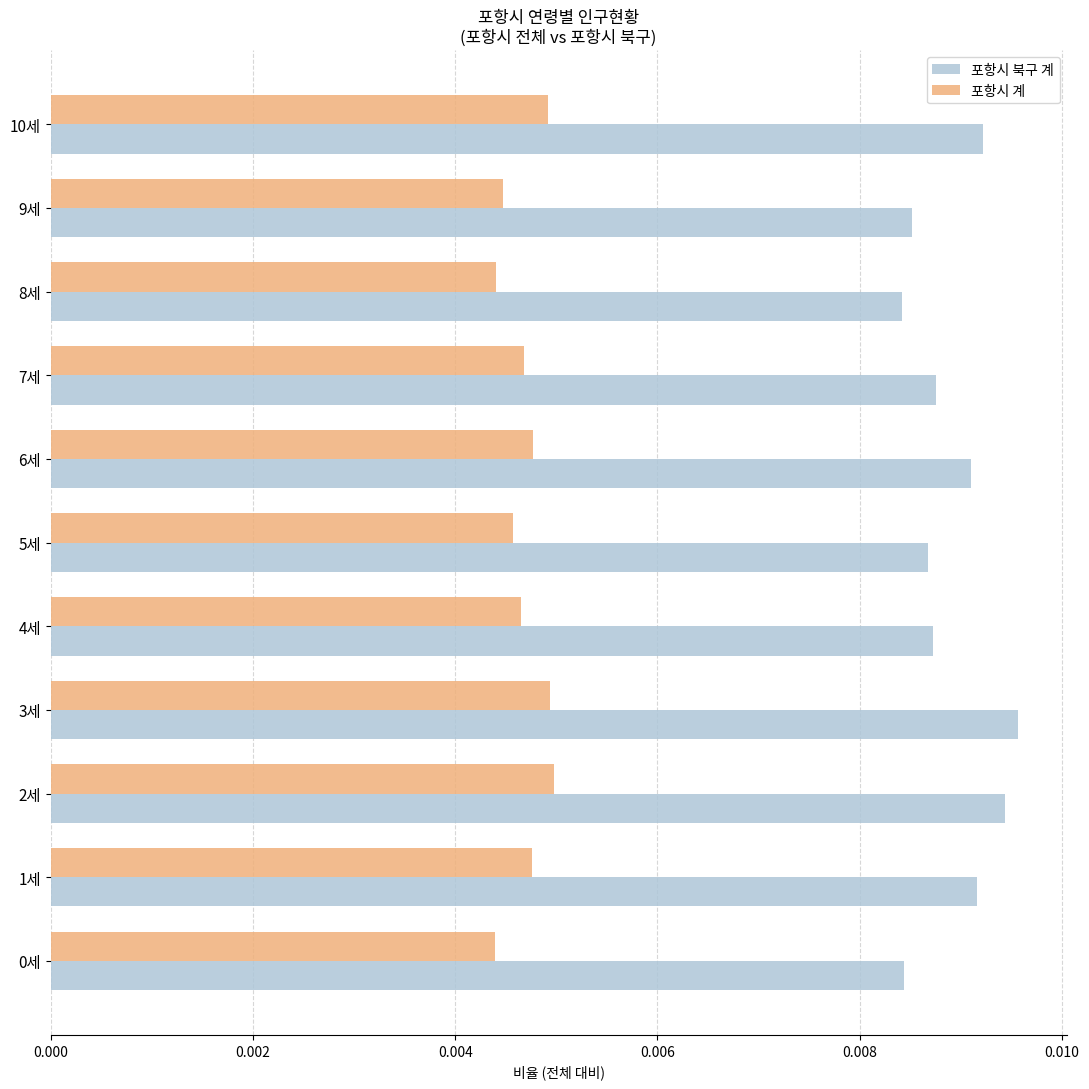

How many 포항시 계 values are between 0 and 1?

11